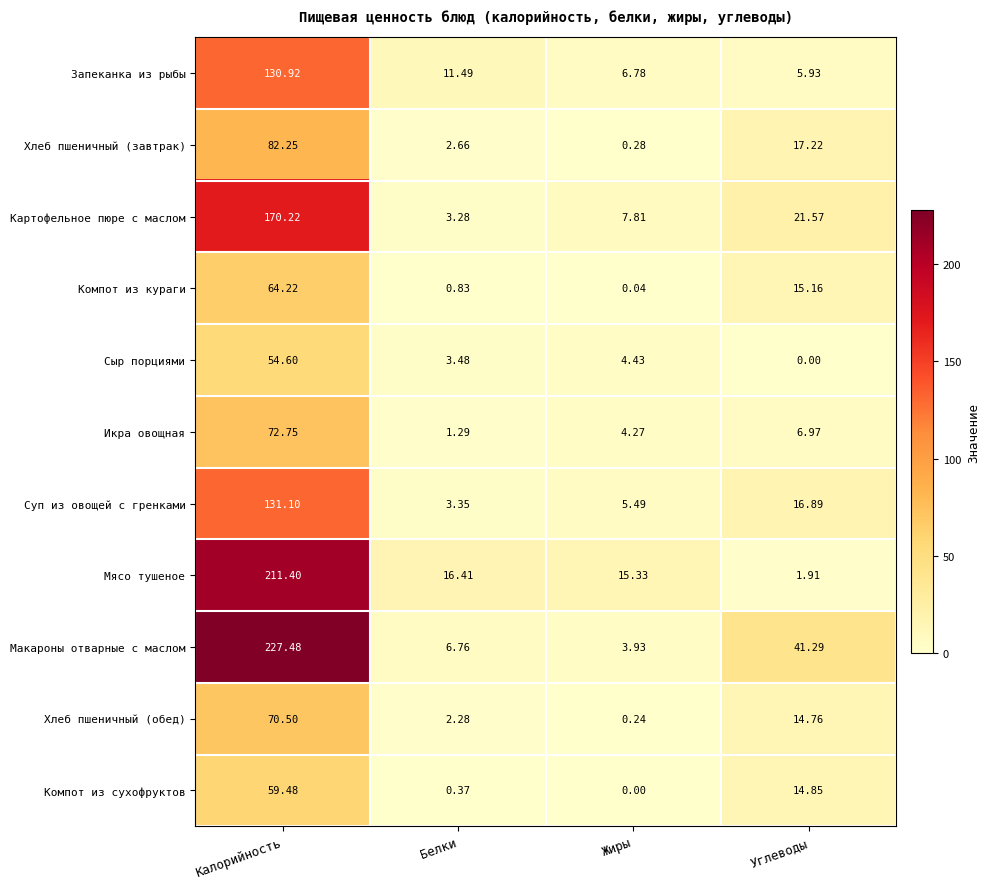

At which label is Суп из овощей с гренками closest to 67?

Углеводы